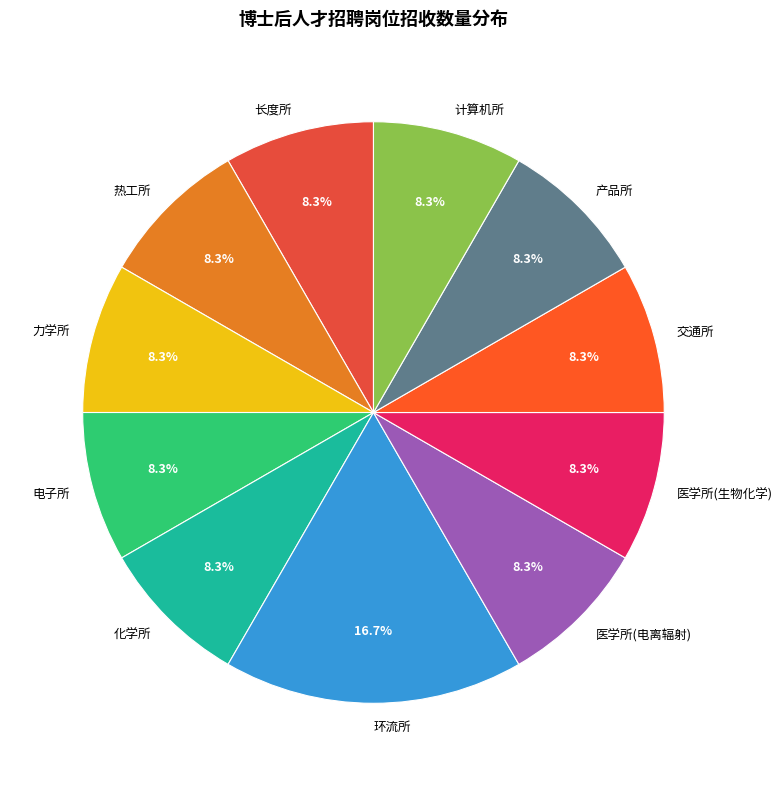

Which slice is the largest?

环流所